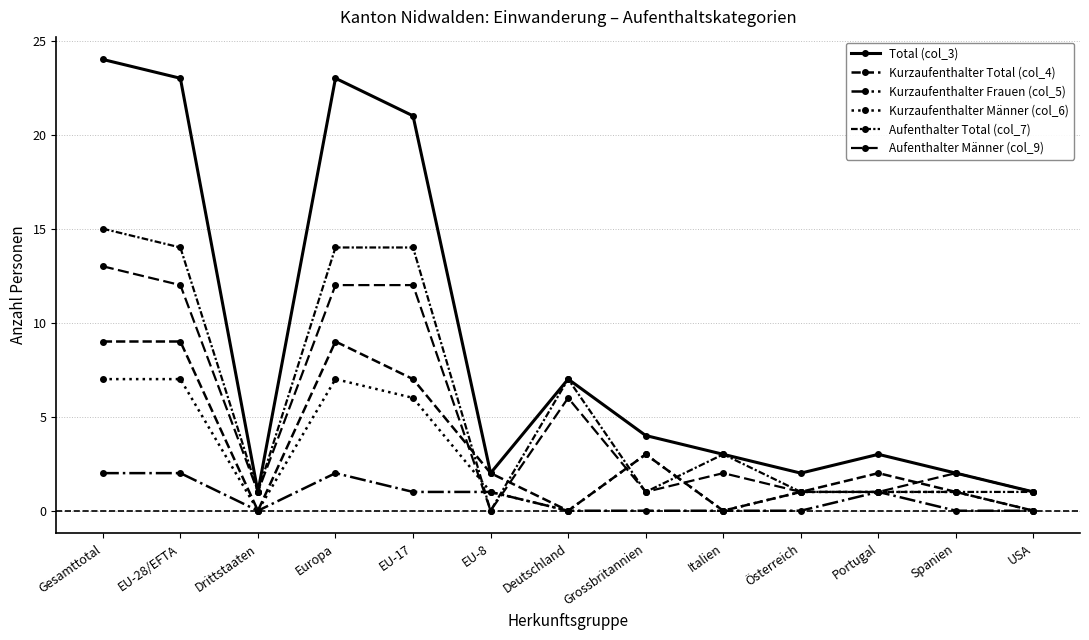

What are all the series names shown in the legend?

Total (col_3), Kurzaufenthalter Total (col_4), Kurzaufenthalter Frauen (col_5), Kurzaufenthalter Männer (col_6), Aufenthalter Total (col_7), Aufenthalter Männer (col_9)